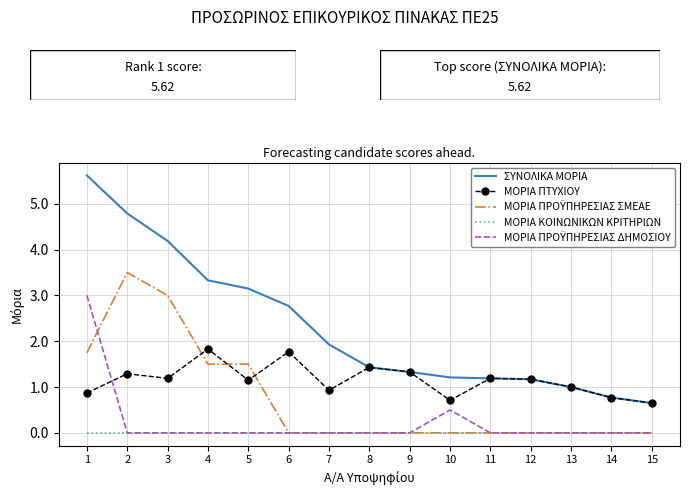

Which series changed the most between 7 and 13?

ΣΥΝΟΛΙΚΑ ΜΟΡΙΑ